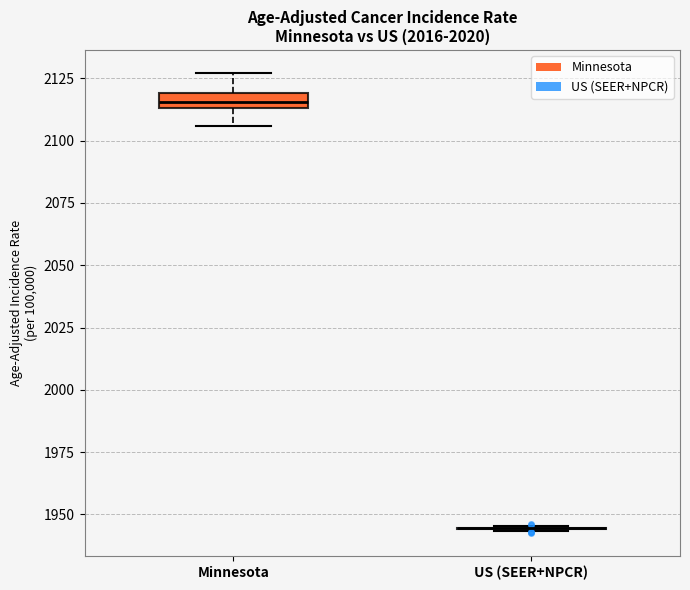

Where is the upper edge of the box for Minnesota on the y-axis? The values are not printed on the chart, so give them approximately, as read against the axis.

2120